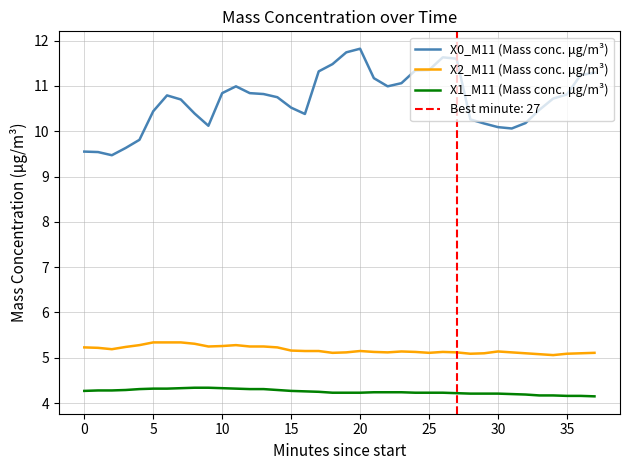

What is the minimum value for X0_M11 (Mass conc. μg/m³)?

9.5